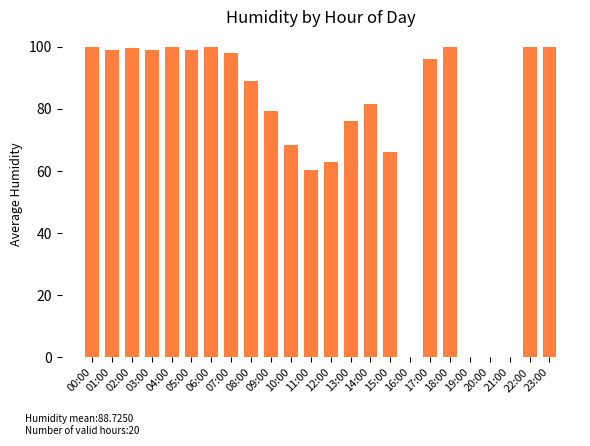

Reading left to right, what are all the values shown in this chart?

100.0	99.0	99.5	99.0	100.0	99.0	100.0	98.0	89.0	79.5	68.5	60.5	63.0	76.0	81.5	66.0	0.0	96.0	100.0	0.0	0.0	0.0	100.0	100.0